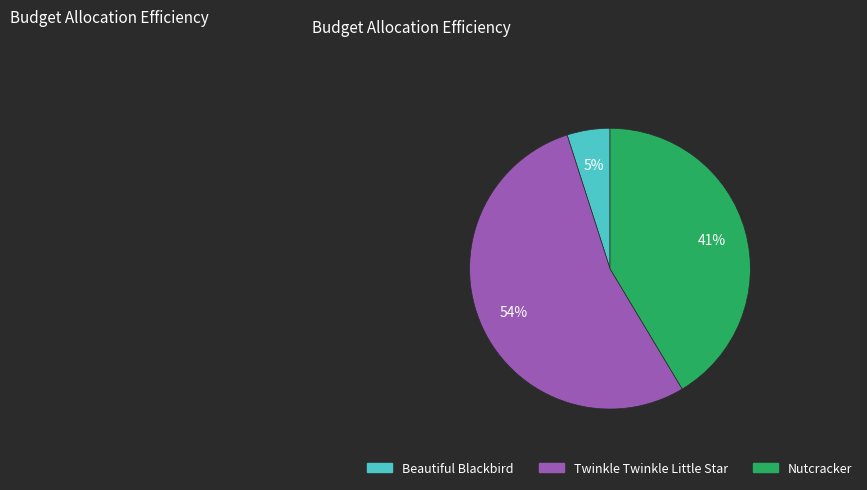

Which slice is the largest?

Twinkle Twinkle Little Star